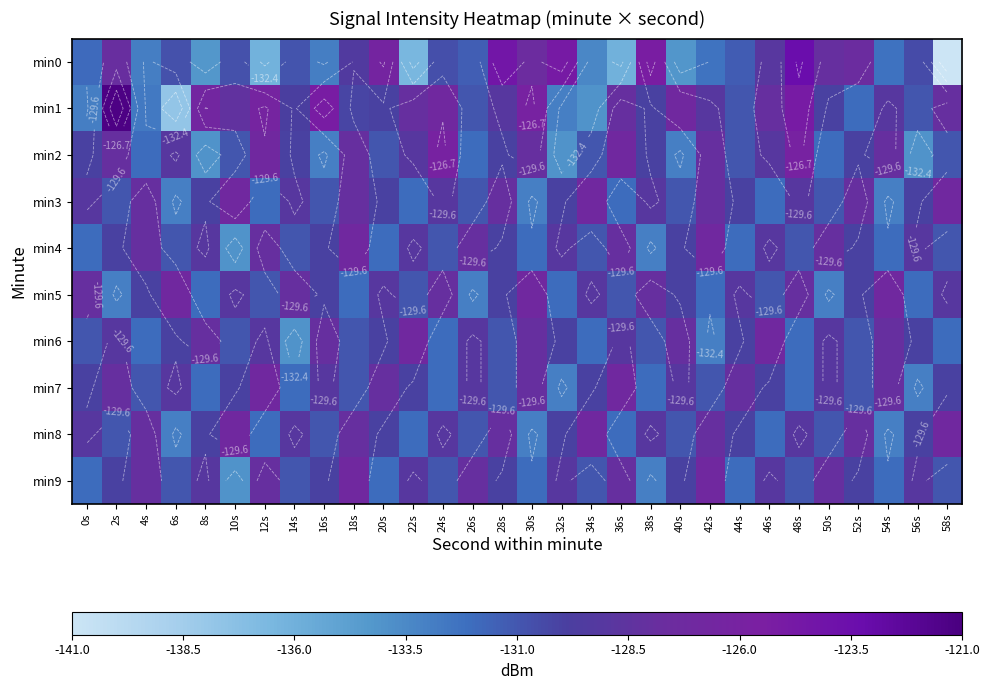

What is the difference between the highest and lowest values at 20s?

5.7